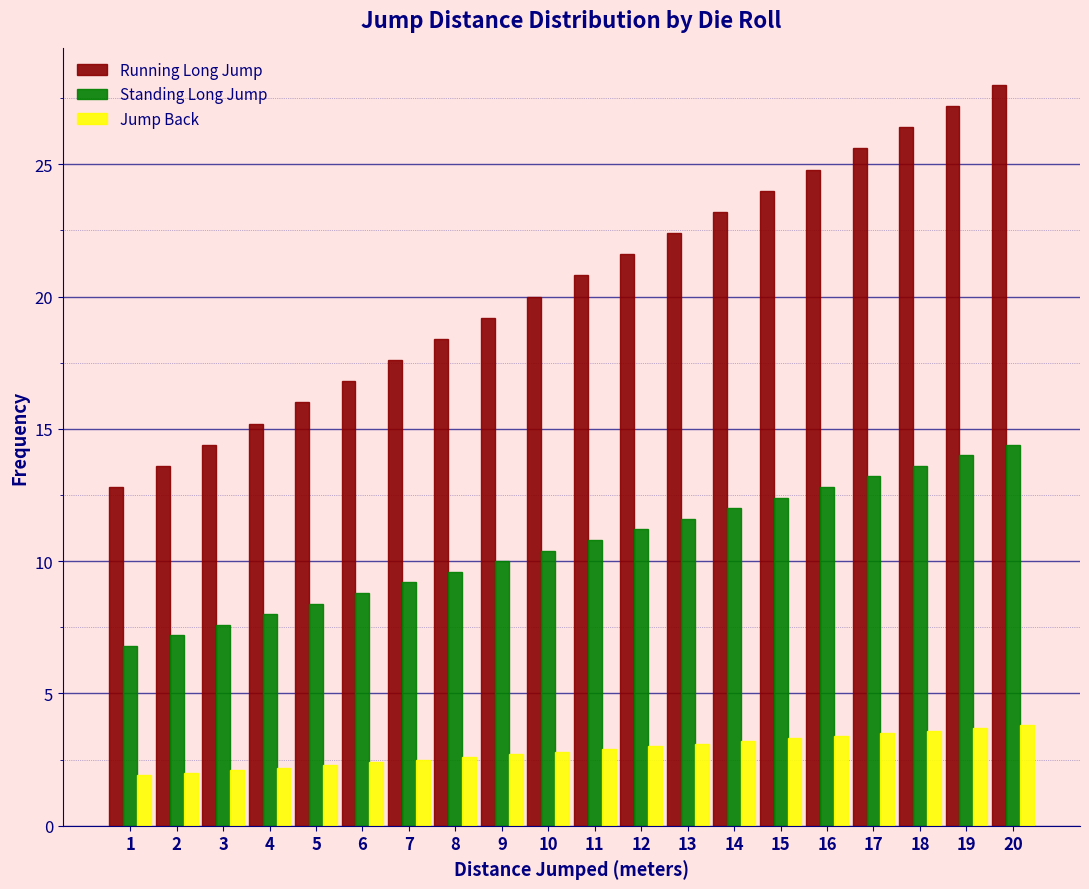

What is the total value across all series at 6?

28.0